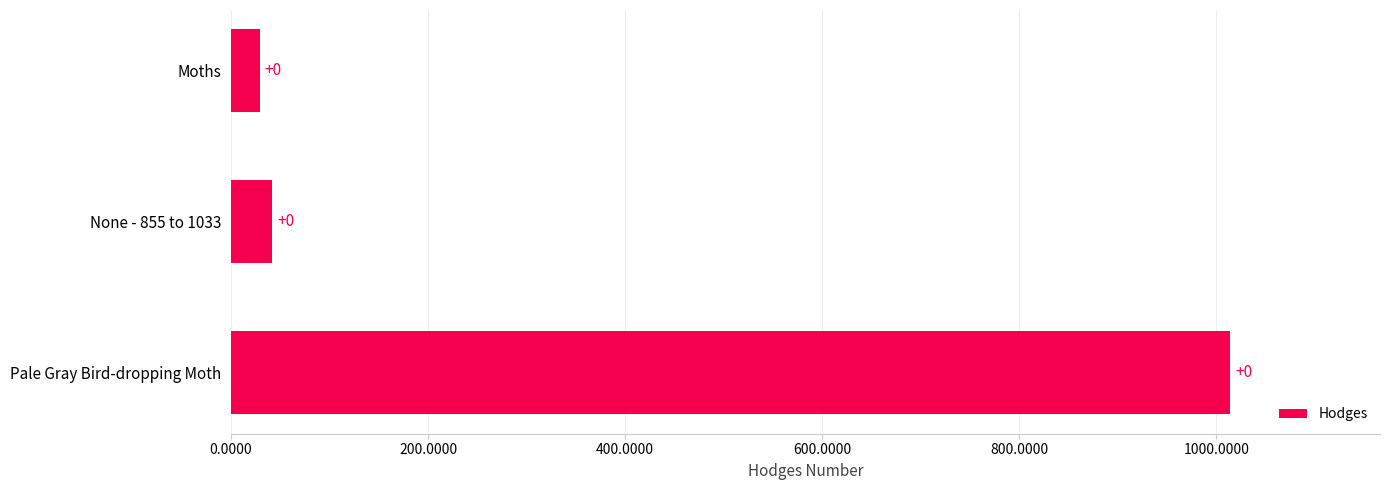

Does the chart contain any negative values?

No